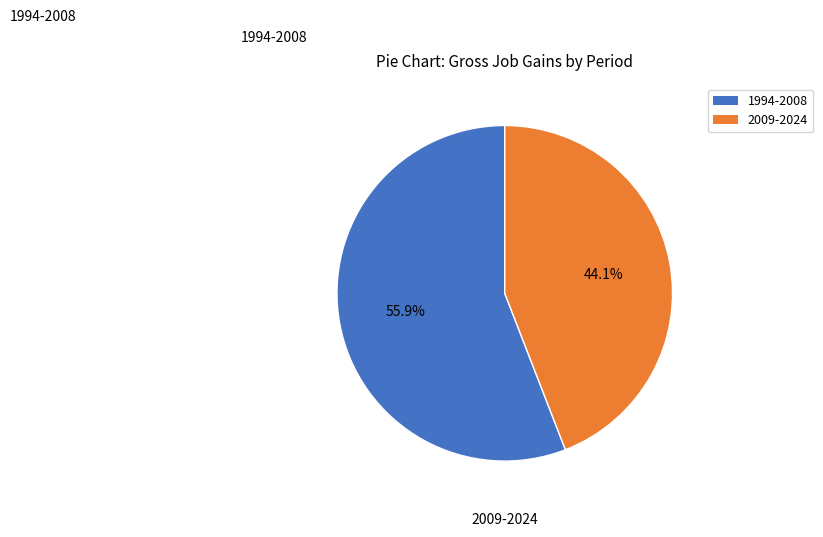

How many slices are in this pie chart?

2